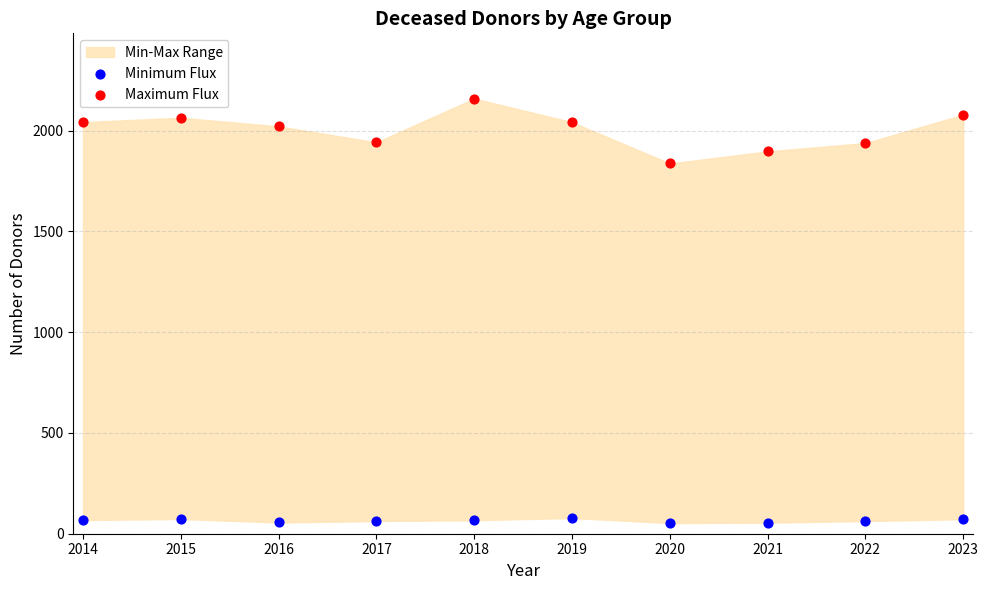

Which series reaches the maximum Y coordinate?

Maximum Flux